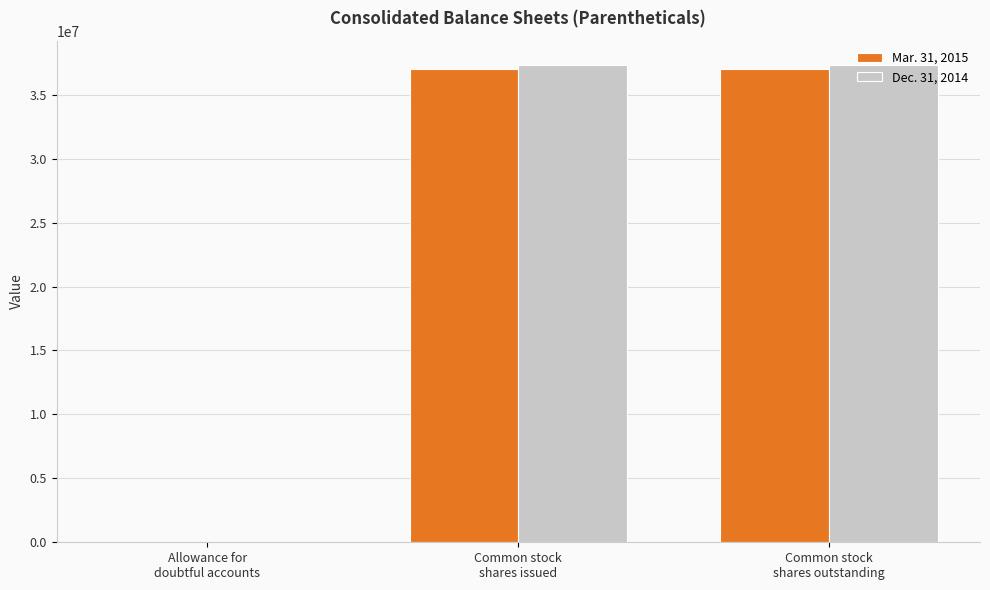

Reading left to right, list all the values displayed in this chart.

Mar. 31, 2015: 18331	37018955	37018955
Dec. 31, 2014: 19307	37360515	37360515